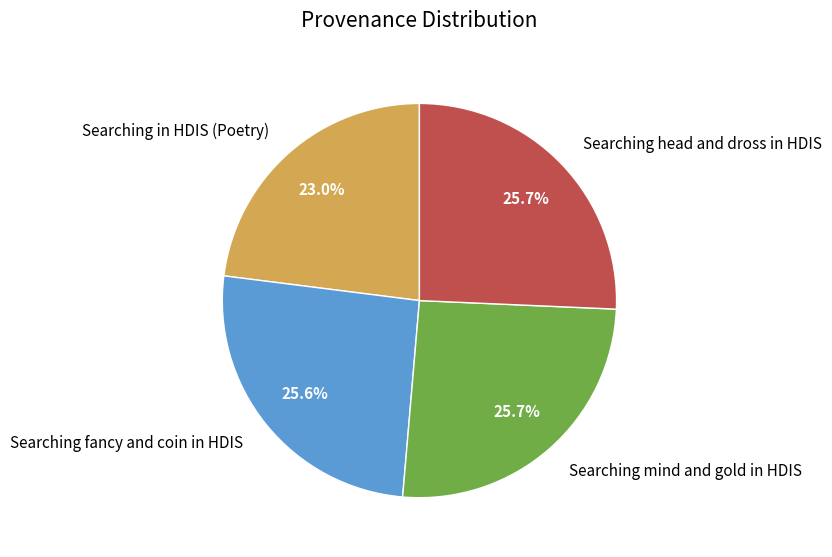

Is Searching in HDIS (Poetry) the majority of the pie?

No